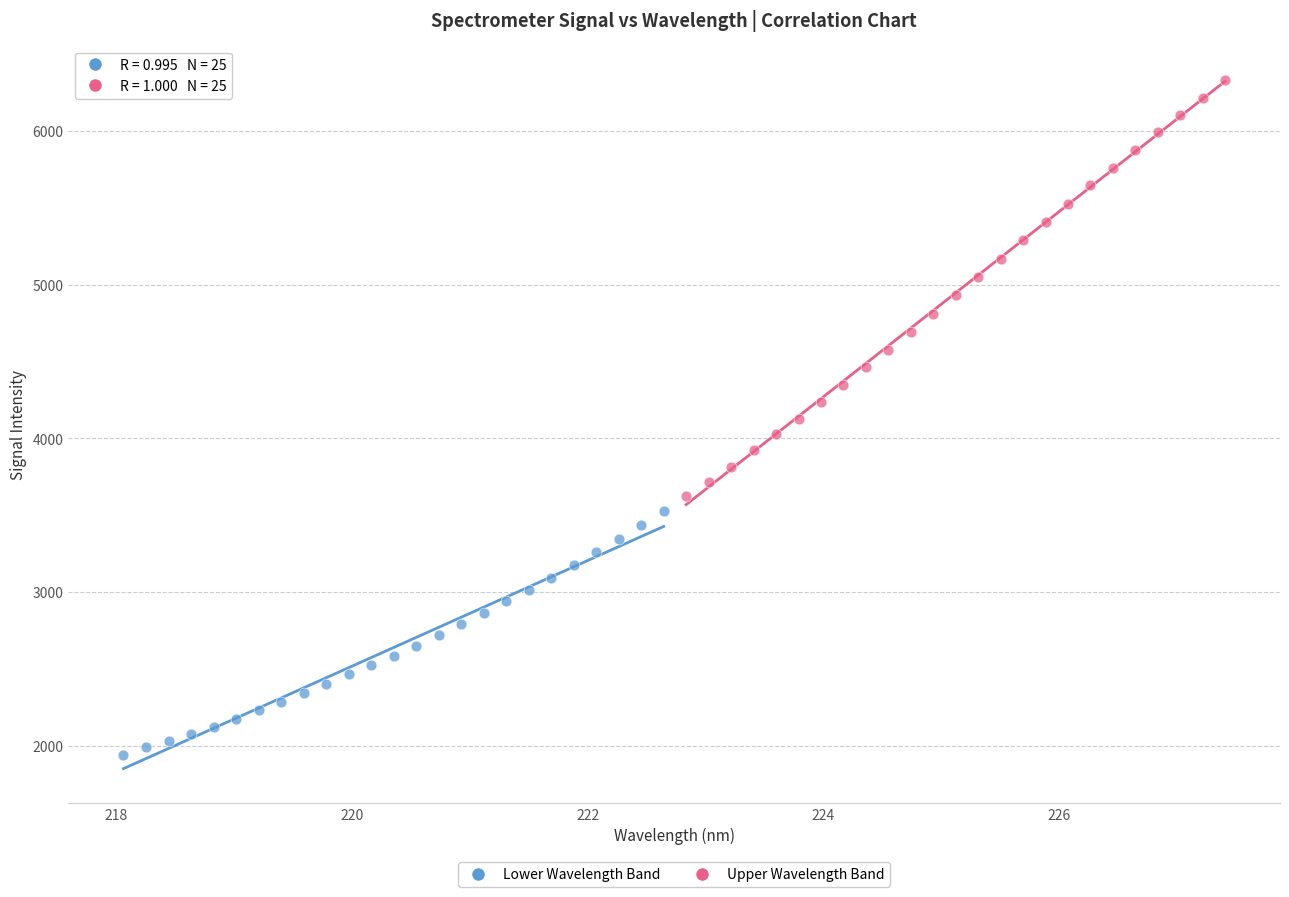

Which series reaches the maximum Y coordinate?

Upper Wavelength Band